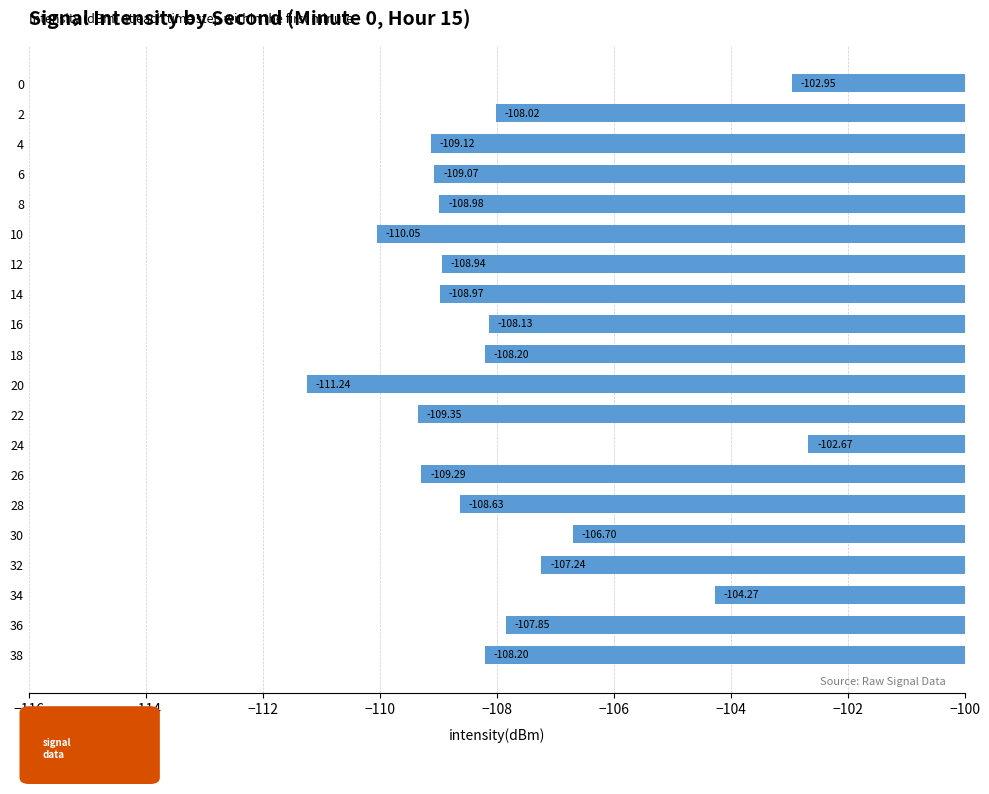

What is the difference between the maximum and minimum values?

8.6